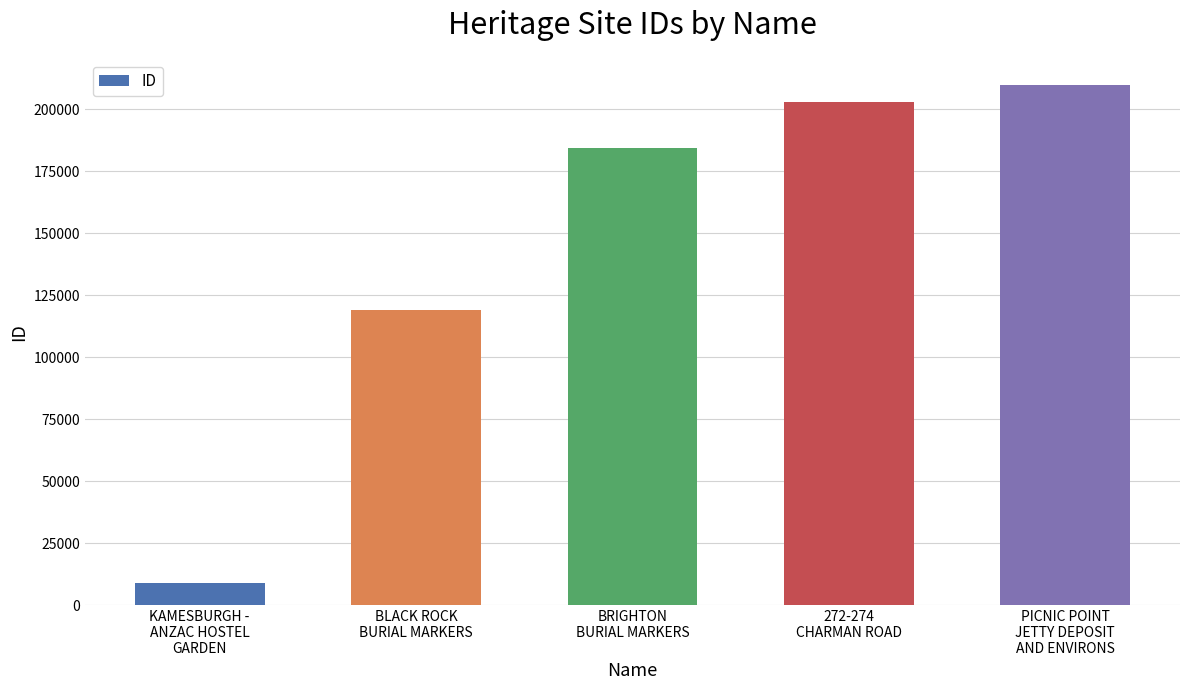

What is the maximum value shown in the chart?

209767